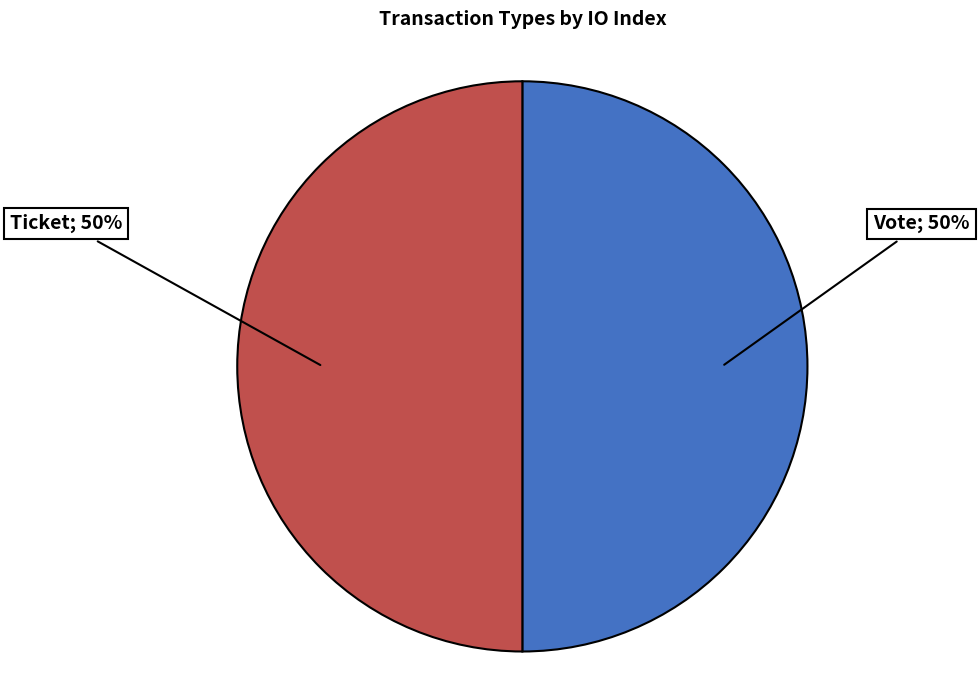

Count the number of slices in the pie.

2